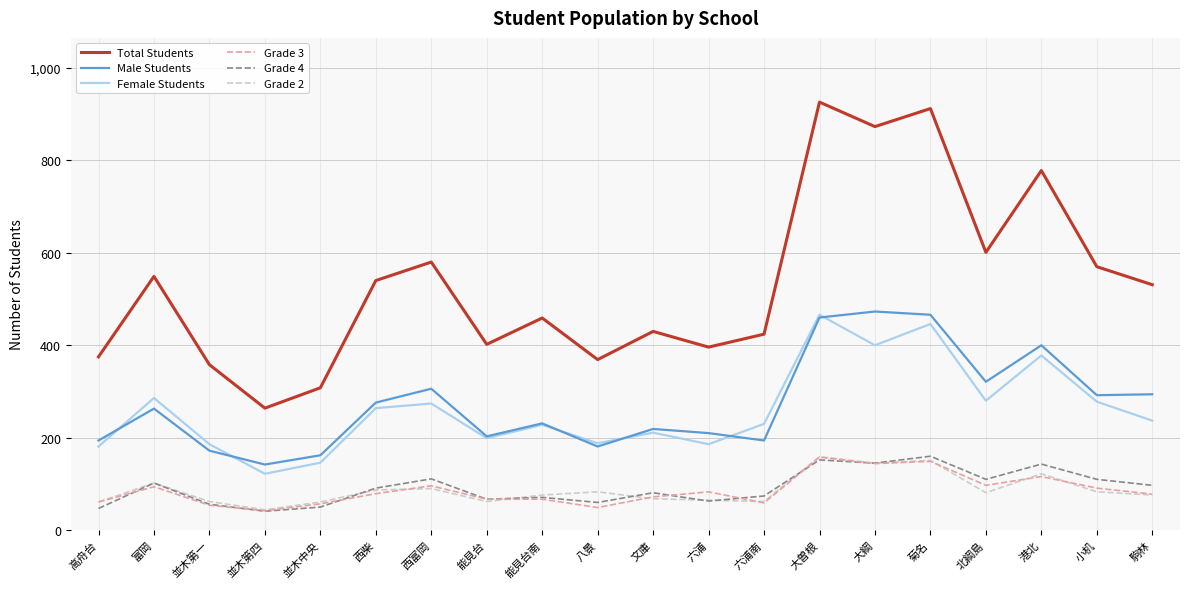

True or false: Grade 4 and Female Students cross at least once.

False